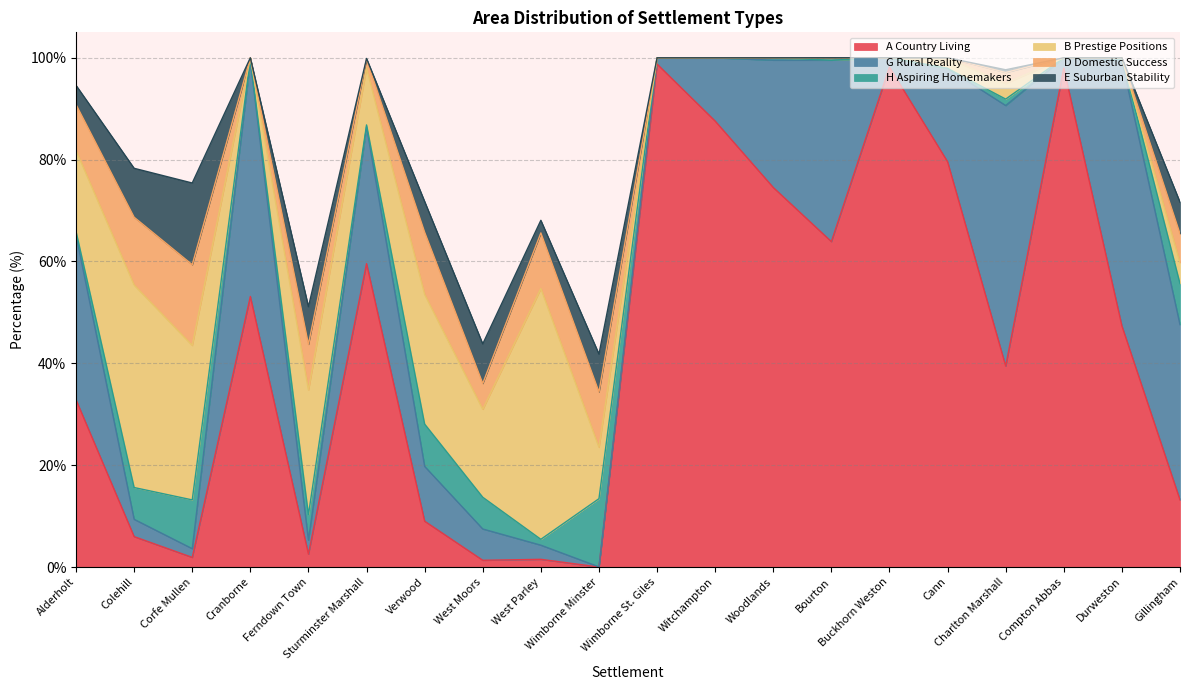

What is the difference between the B Prestige Positions values at Verwood and Witchampton?

25.5